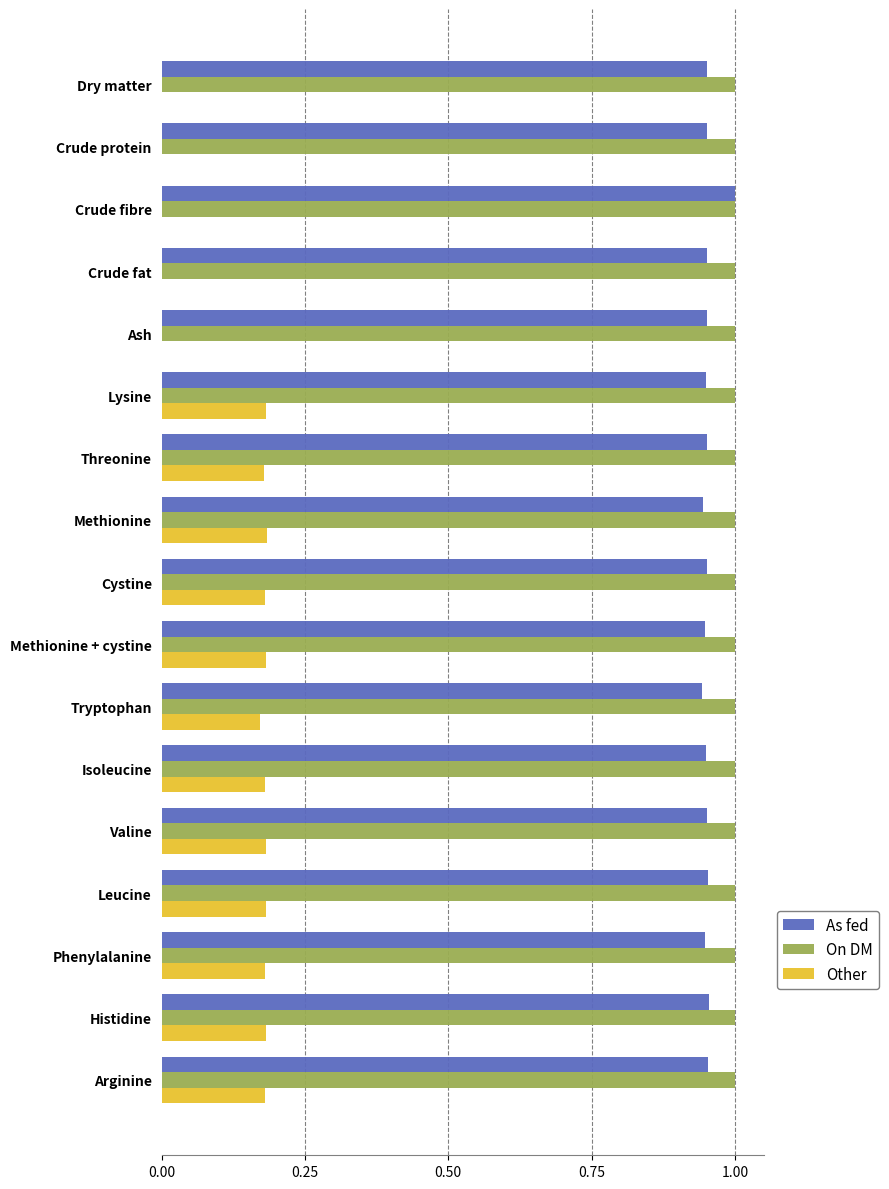

Which series has the largest total across all categories?

On DM